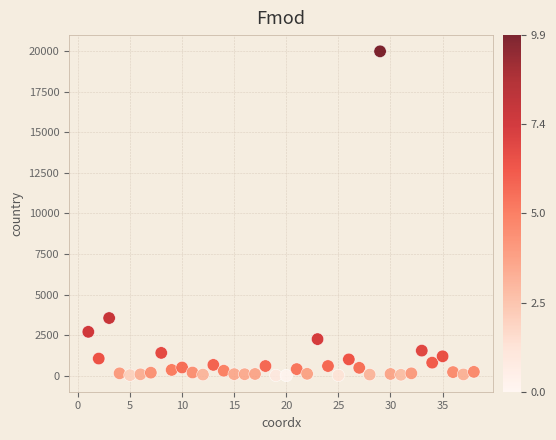

What is the range of X values (max minus min)?

37